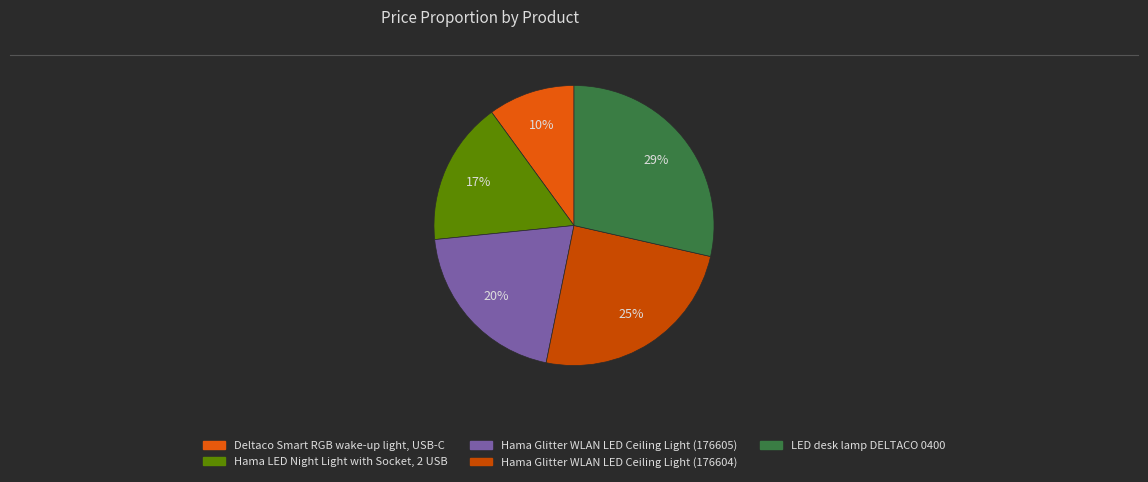

Which slice is the smallest?

Deltaco Smart RGB wake-up light, USB-C